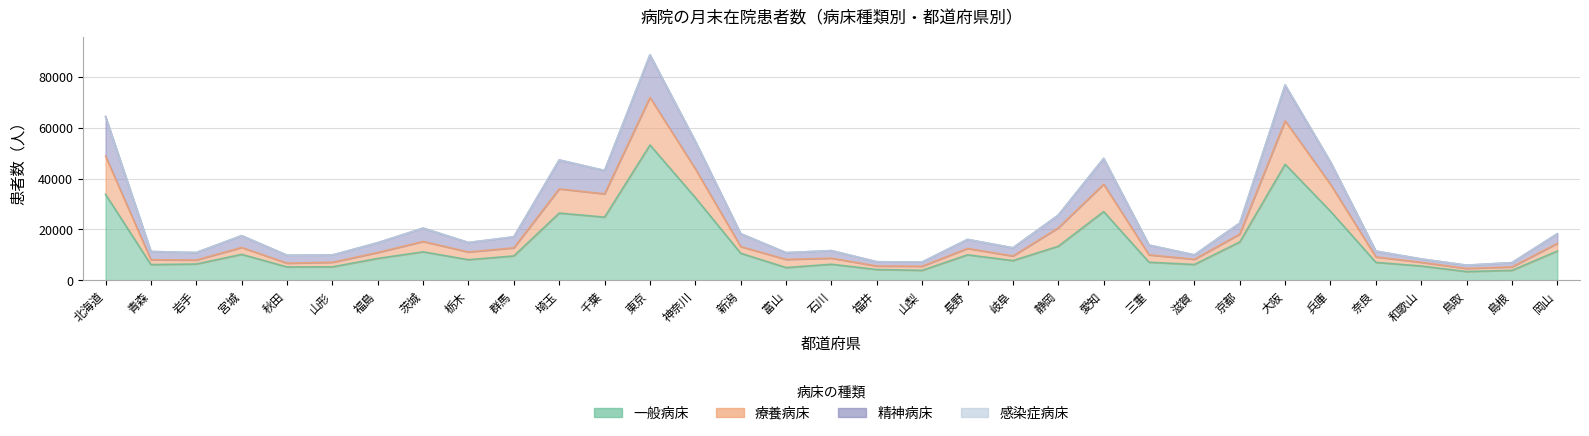

Does the chart have visible grid lines?

Yes